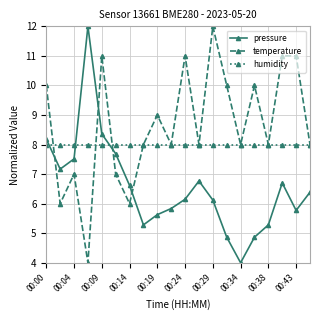

Does the chart display data point markers on the line(s)?

Yes